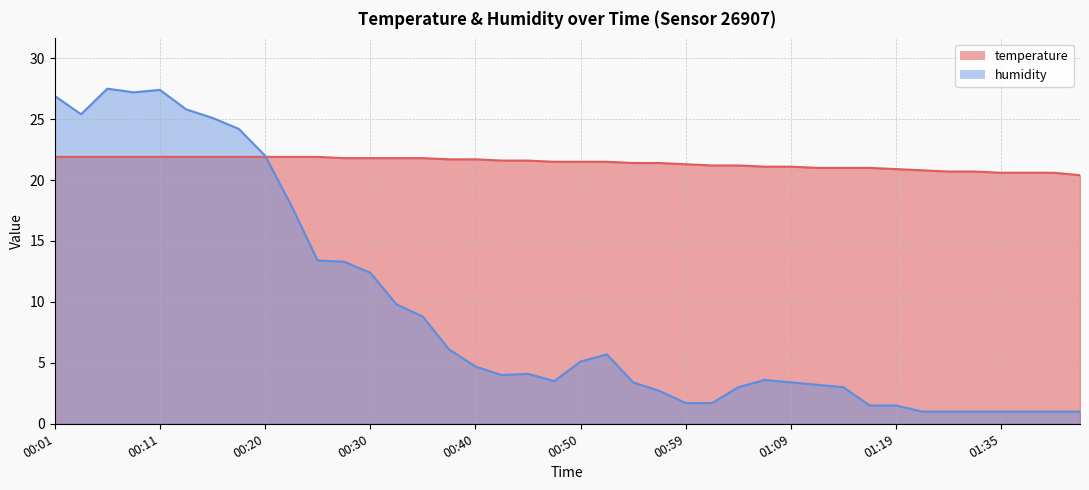

At which category does humidity reach its first local peak?

00:06